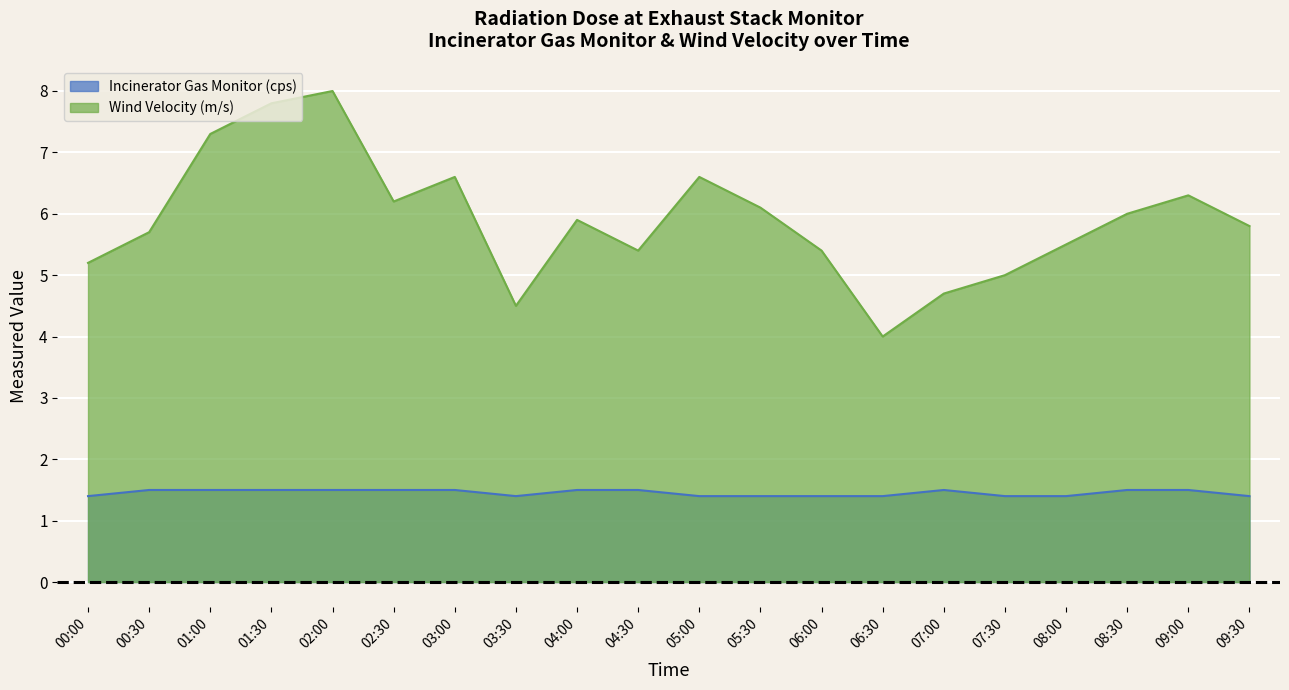

What is the sum of the Wind Velocity (m/s) values at 04:30 and 06:30?

9.4